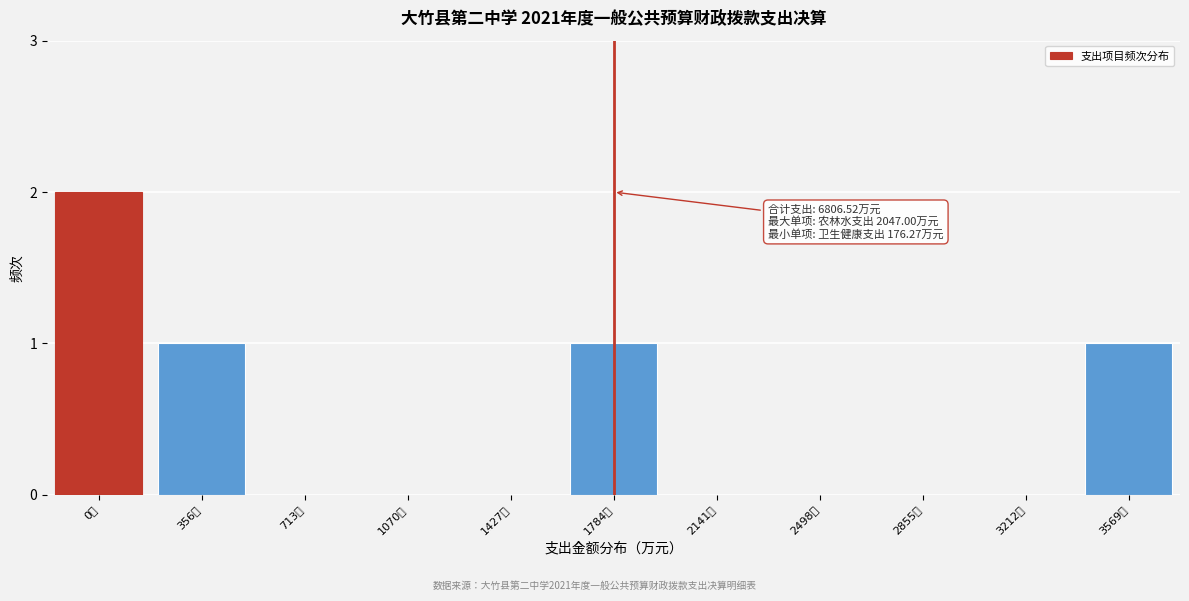

Reading right to left, transcribe all the data shown in this chart.

3569万=1	3212万=0	2855万=0	2498万=0	2141万=0	1784万=1	1427万=0	1070万=0	713万=0	356万=1	0万=2